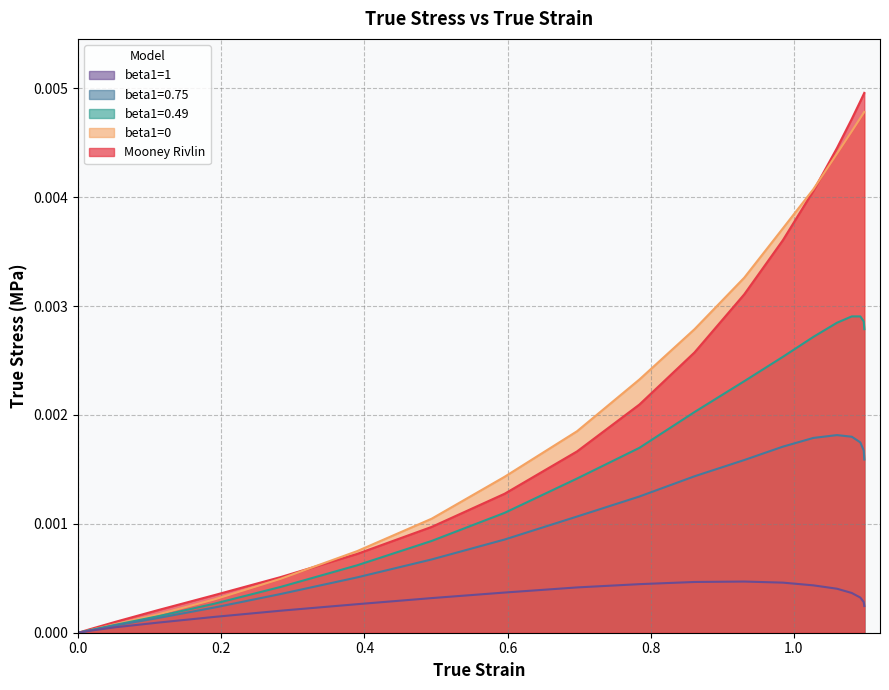

Reading right to left, what are all the values shown in this chart?

Mooney Rivlin: 0.0	0.0	0.0	0.0	0.0	0.0	0.0	0.0	0.0	0.0	0.0	0.0	0.0	0.0	0.0	0.0	0.0	0.0	0.0	0.0	0.0
beta1=0: 0.0	0.0	0.0	0.0	0.0	0.0	0.0	0.0	0.0	0.0	0.0	0.0	0.0	0.0	0.0	0.0	0.0	0.0	0.0	0.0	0.0
beta1=0.49: 0.0	0.0	0.0	0.0	0.0	0.0	0.0	0.0	0.0	0.0	0.0	0.0	0.0	0.0	0.0	0.0	0.0	0.0	0.0	0.0	0.0
beta1=0.75: 0.0	0.0	0.0	0.0	0.0	0.0	0.0	0.0	0.0	0.0	0.0	0.0	0.0	0.0	0.0	0.0	0.0	0.0	0.0	0.0	0.0
beta1=1: 0.0	0.0	0.0	0.0	0.0	0.0	0.0	0.0	0.0	0.0	0.0	0.0	0.0	0.0	0.0	0.0	0.0	0.0	0.0	0.0	0.0